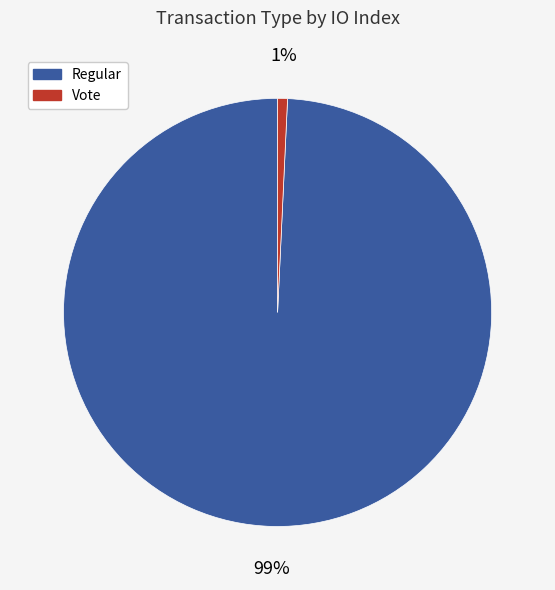

To the nearest percent, what is the combined percentage of Regular and Vote?

100%